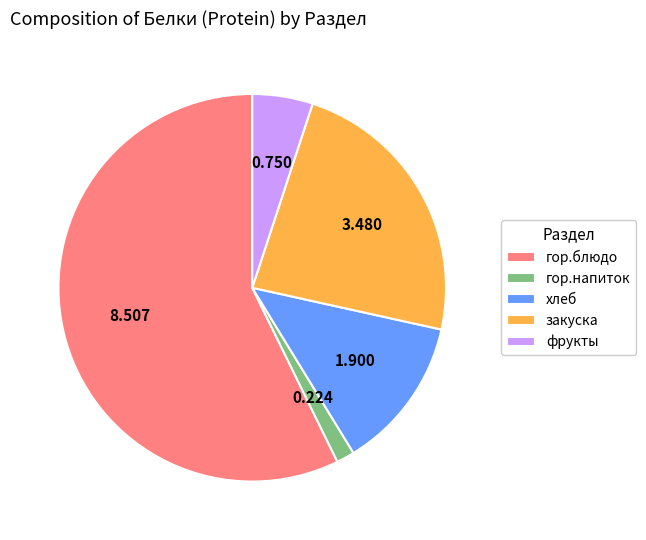

Which has a higher value, фрукты or закуска?

закуска